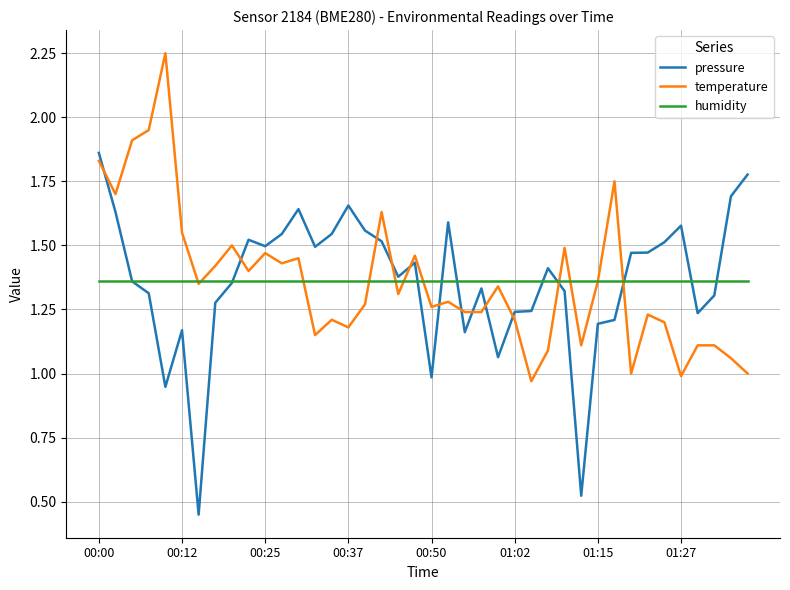

List the series in order of their peak value, highest first.

temperature, pressure, humidity